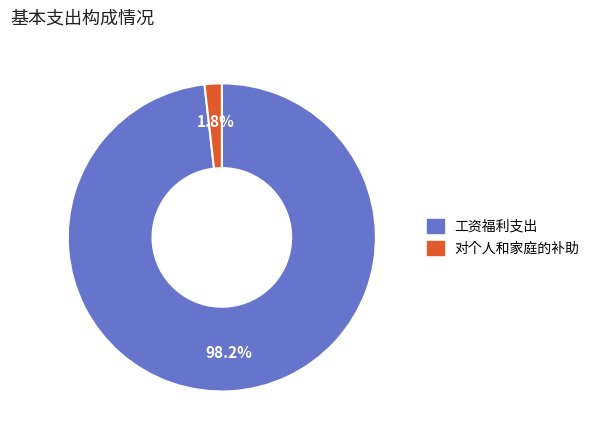

Does 工资福利支出 account for over 50% of the chart?

Yes